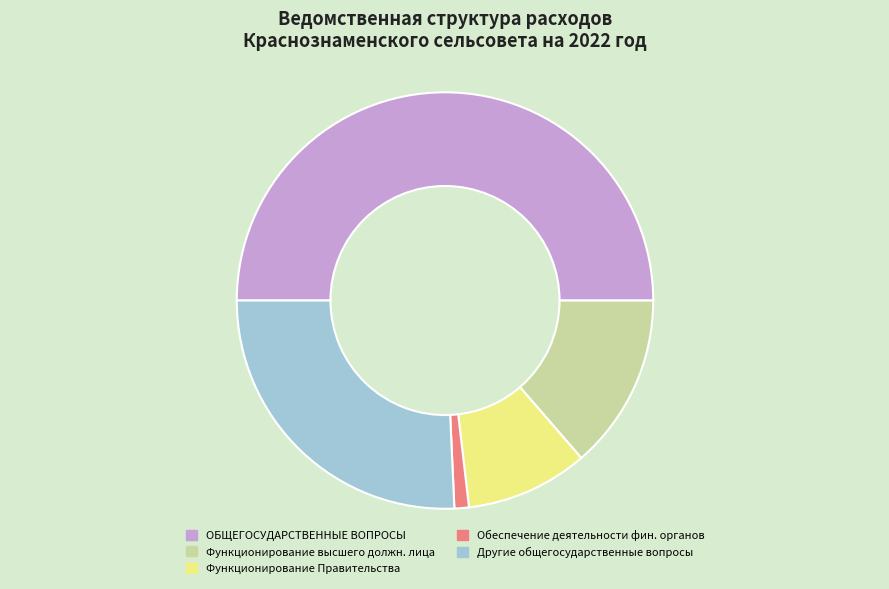

Count the number of slices in the pie.

5